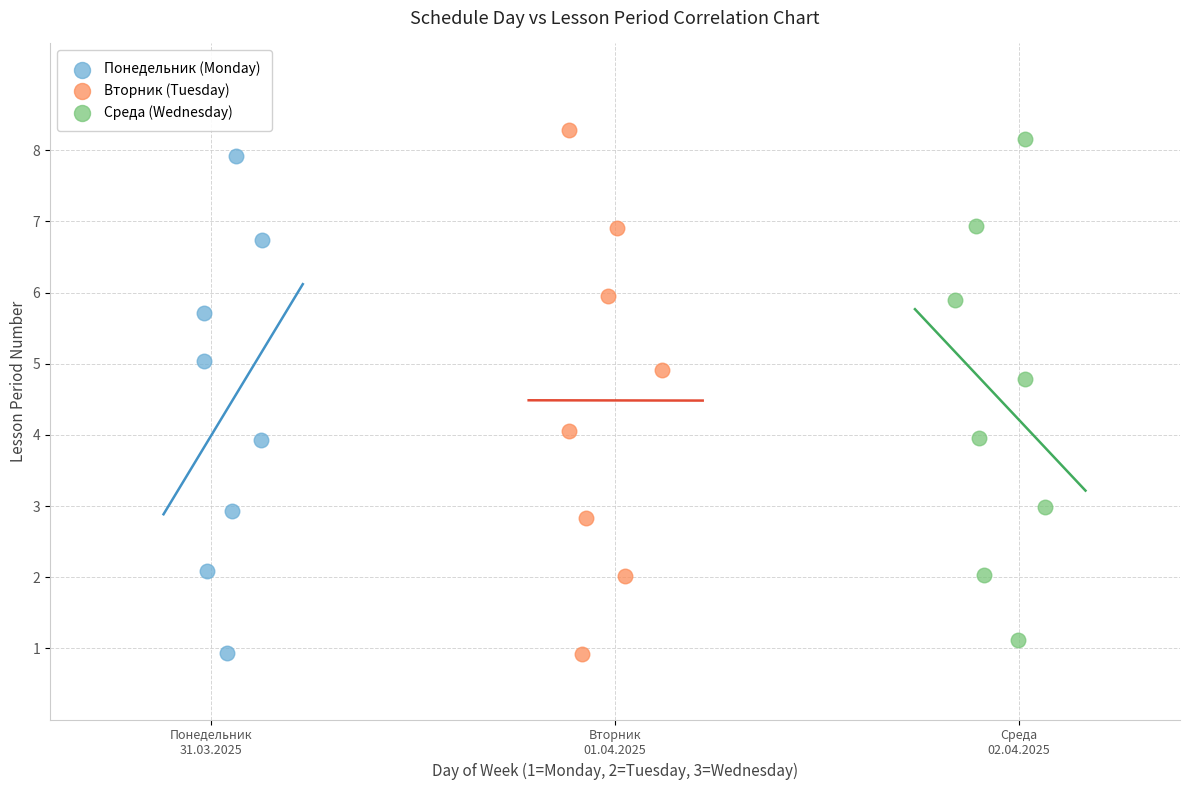

Which series has the widest spread of Y values?

Вторник (Tuesday)